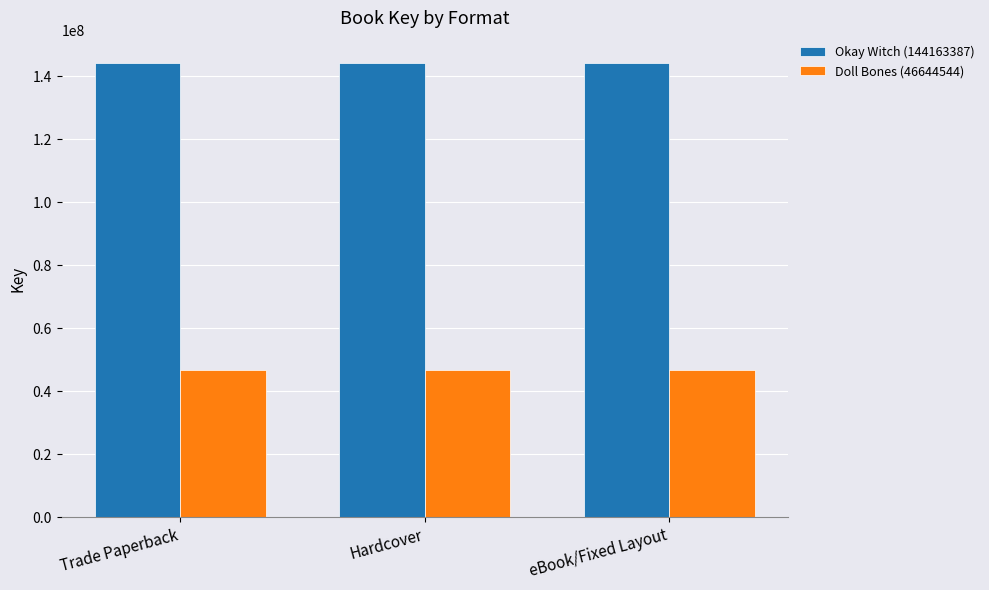

Is the value of Doll Bones (46644544) at eBook/Fixed Layout greater than the value of Okay Witch (144163387) at Trade Paperback?

No